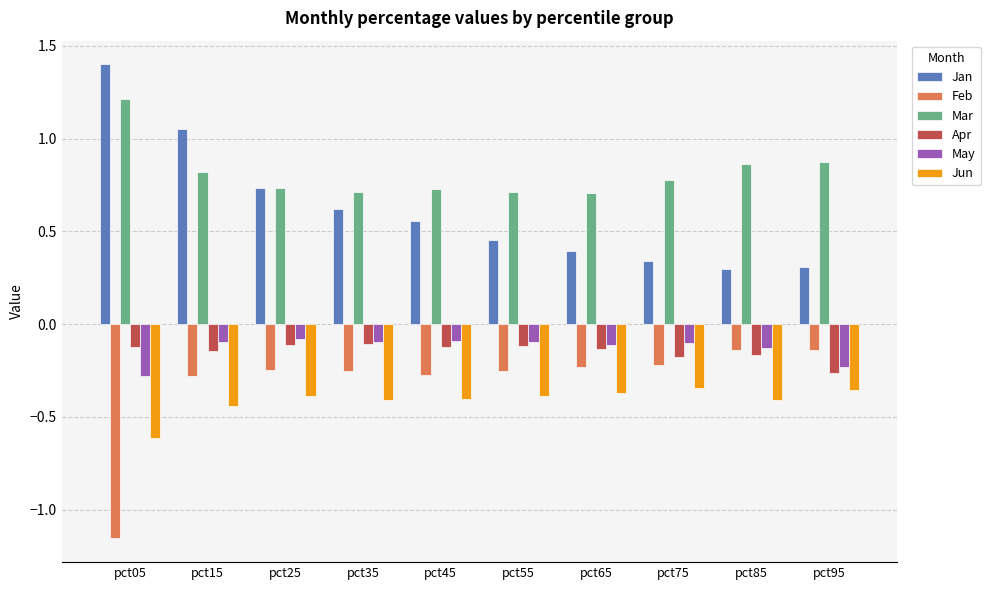

Which category has the highest value across all series?

pct05